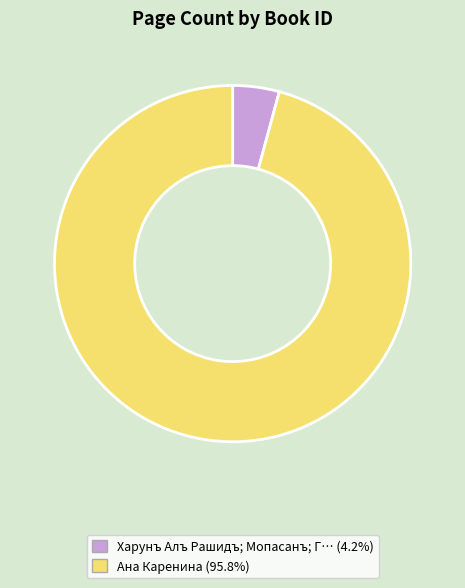

What is the ratio of the value at Ана Каренина (95.8%) to the value at Харунъ Алъ Рашидъ; Мопасанъ; Г… (4.2%)?

22.7